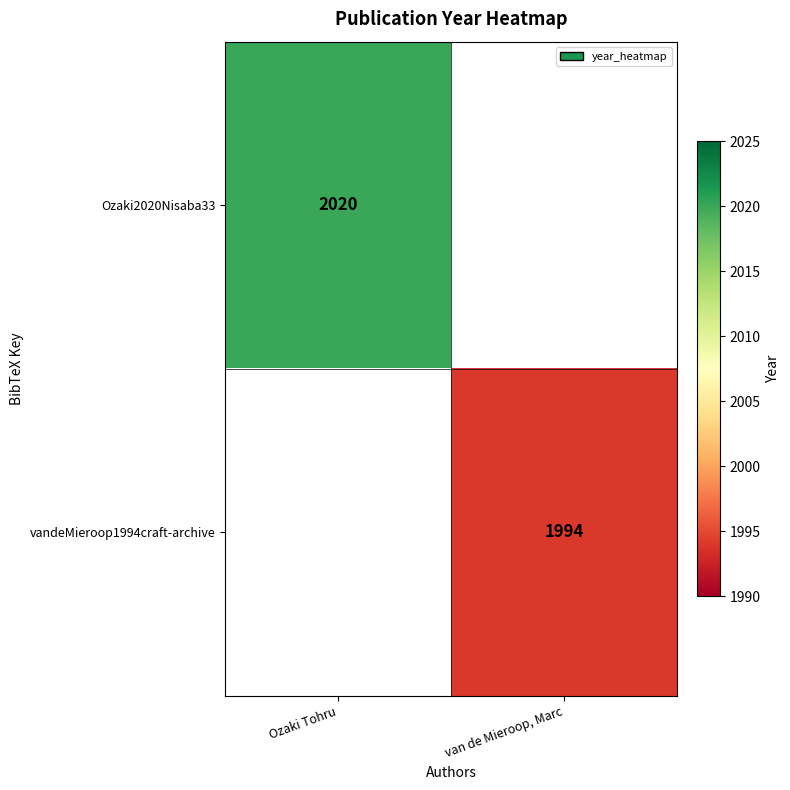

Is the value of vandeMieroop1994craft-archive at van de Mieroop, Marc greater than the value of Ozaki2020Nisaba33 at Ozaki Tohru?

No